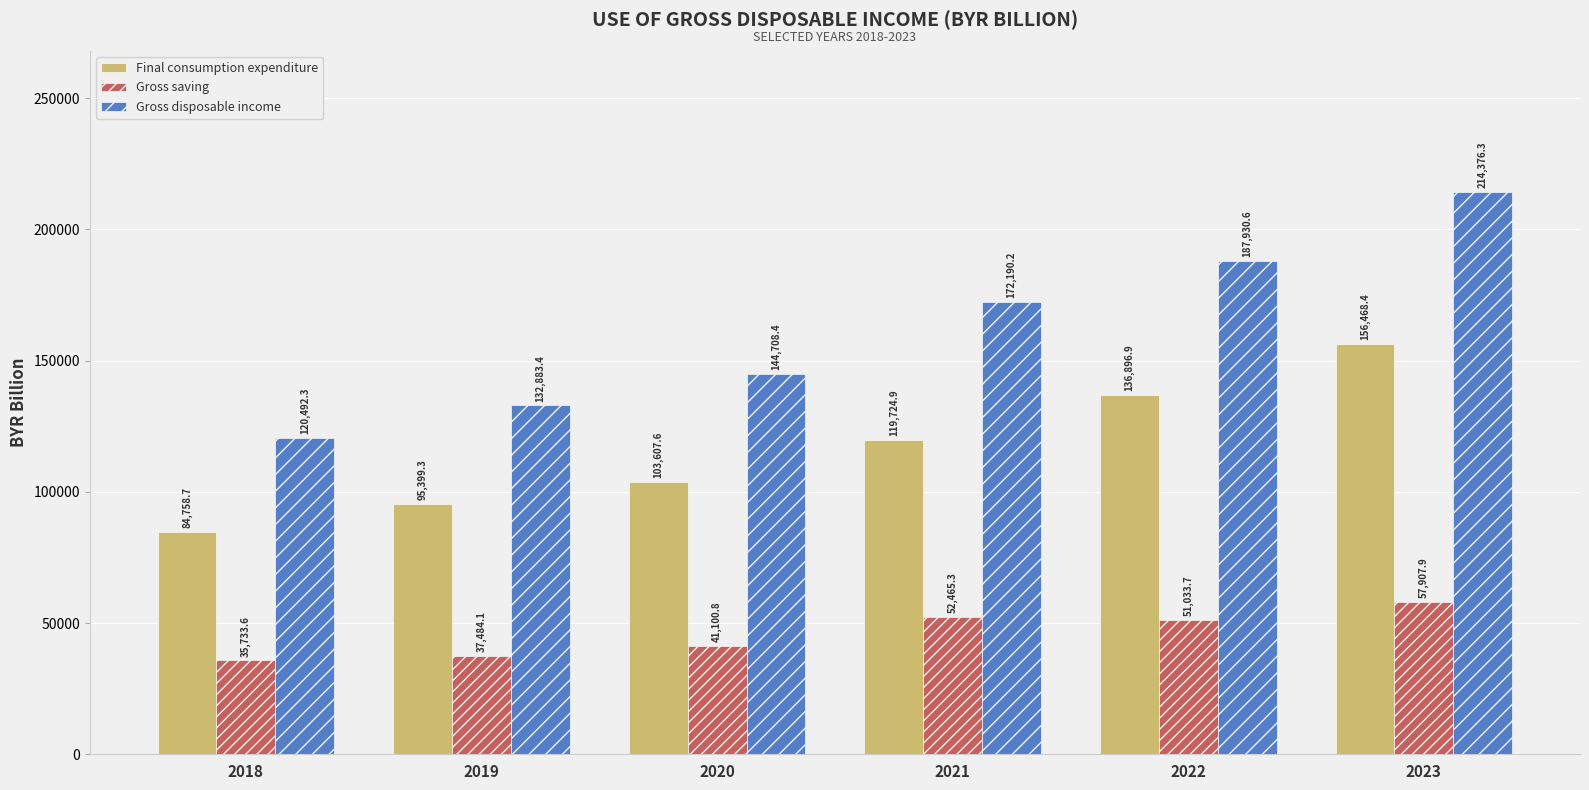

What is the sum of the Final consumption expenditure values at 2020 and 2023?

260076.0